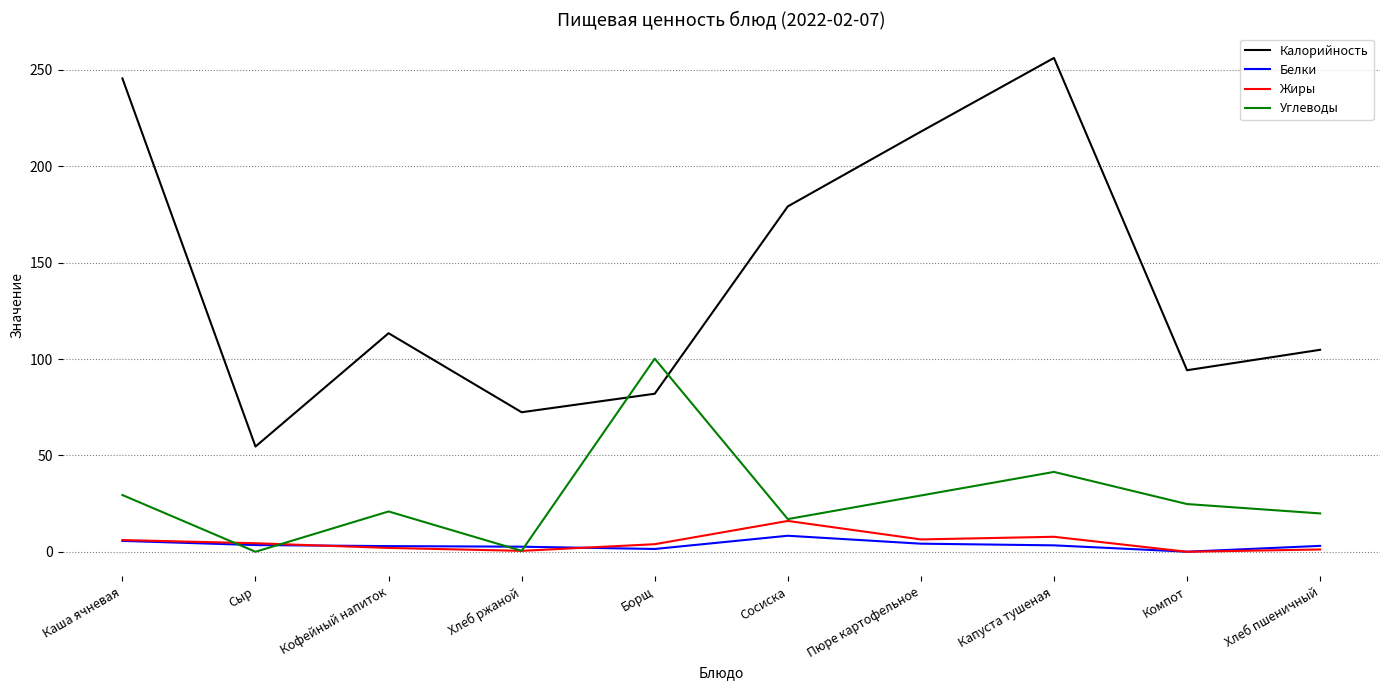

Is the value of Калорийность at Сосиска greater than the value of Жиры at Борщ?

Yes